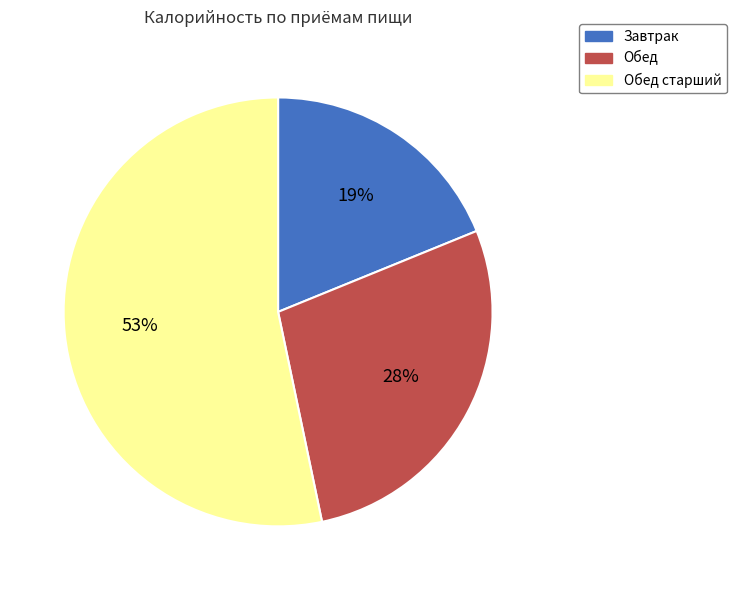

Is it true that Обед старший is 67% of the pie?

False